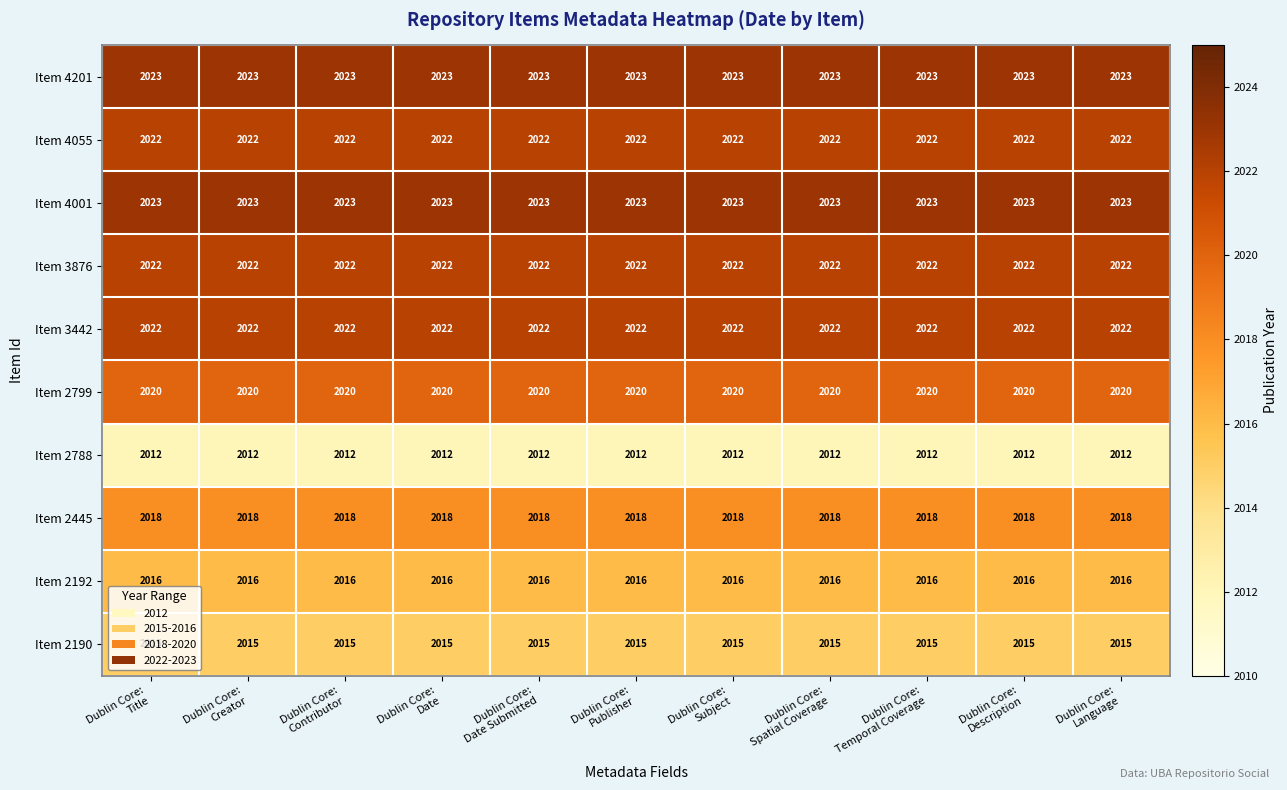

At how many categories does at least one series exceed 2017?

11